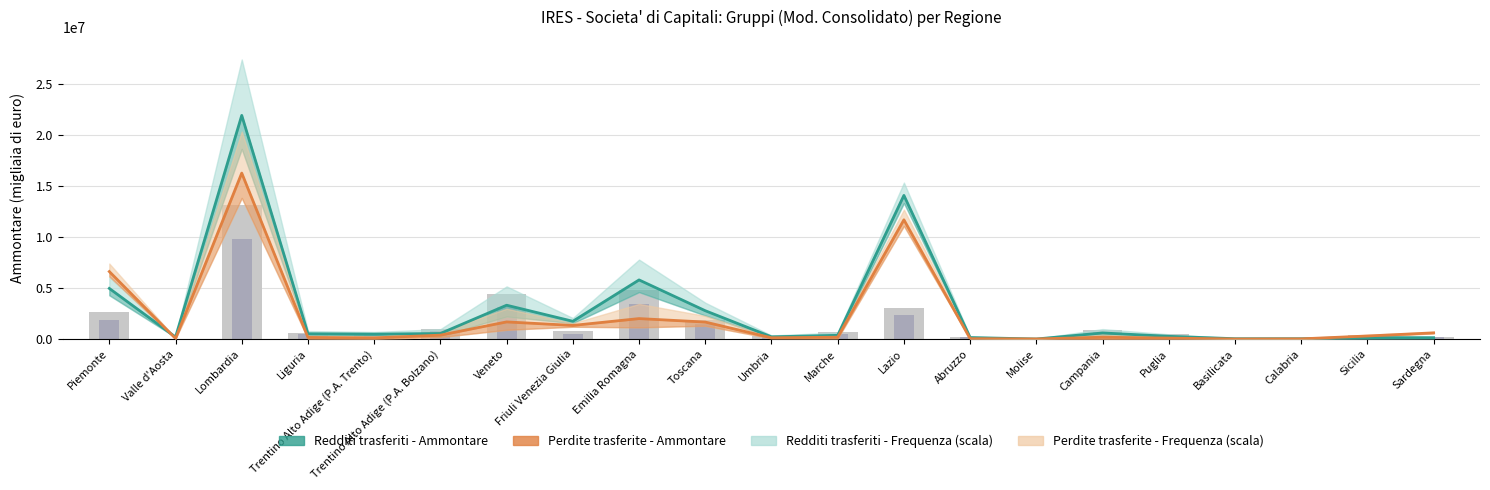

What is the spread (max minus min) of values at Piemonte?

4727350.0